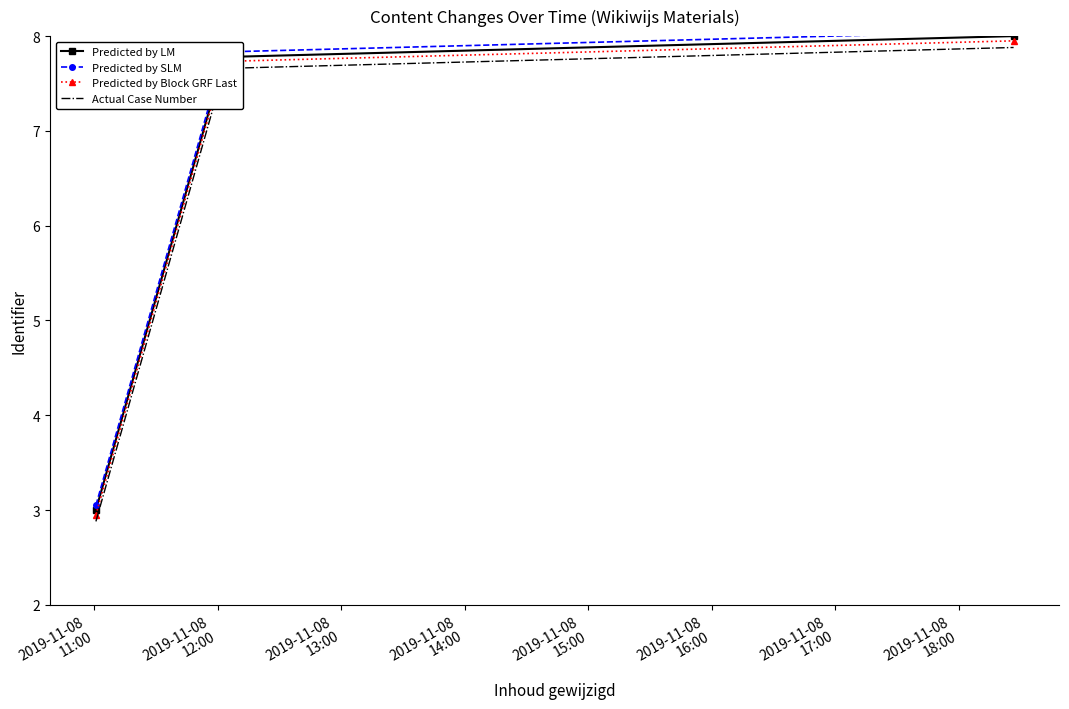

True or false: Predicted by LM and Actual Case Number intersect in this chart.

False